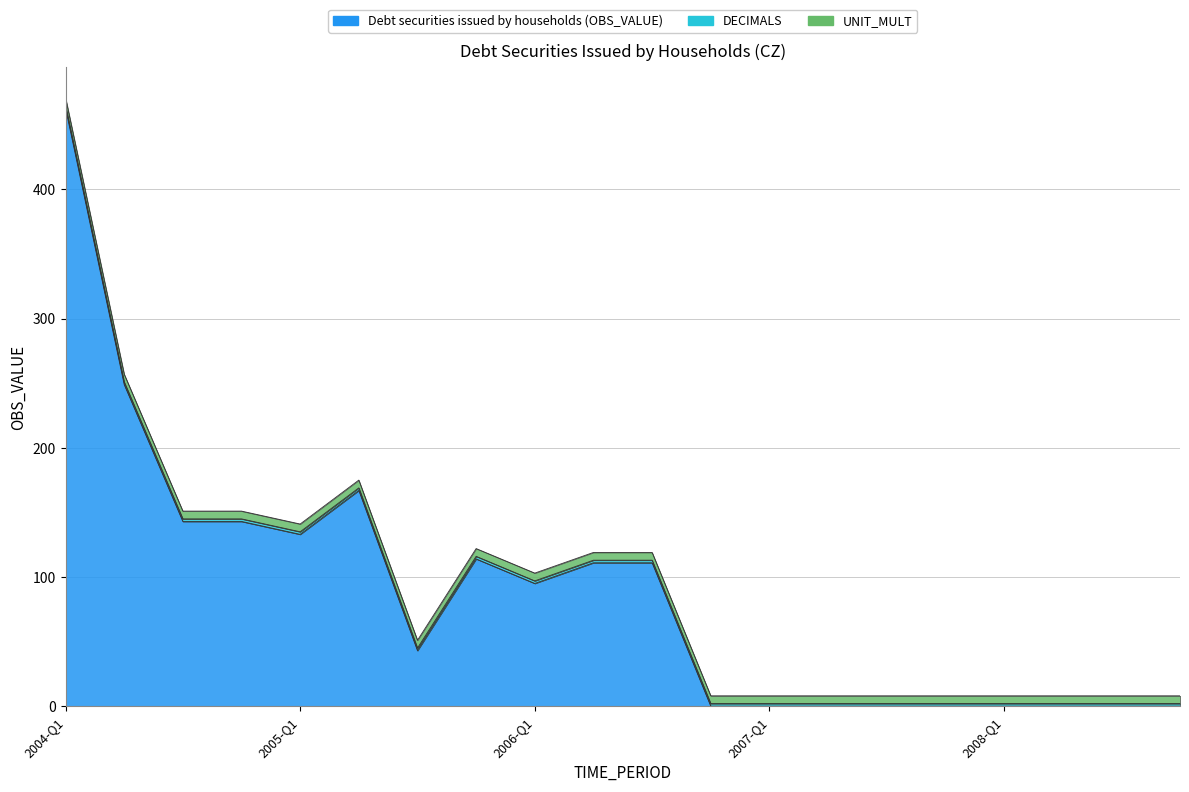

Rank the series at 2006-Q1 from highest to lowest value.

Debt securities issued by households (OBS_VALUE), UNIT_MULT, DECIMALS